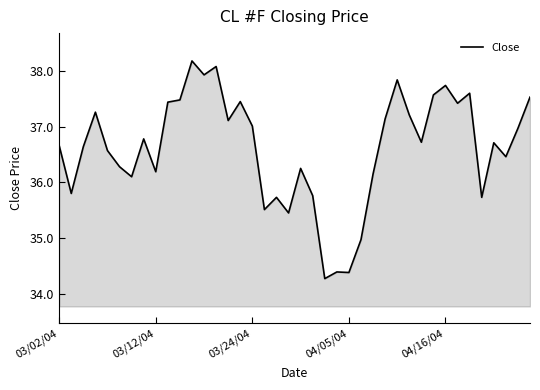

What is the difference between the maximum and minimum values?

3.9